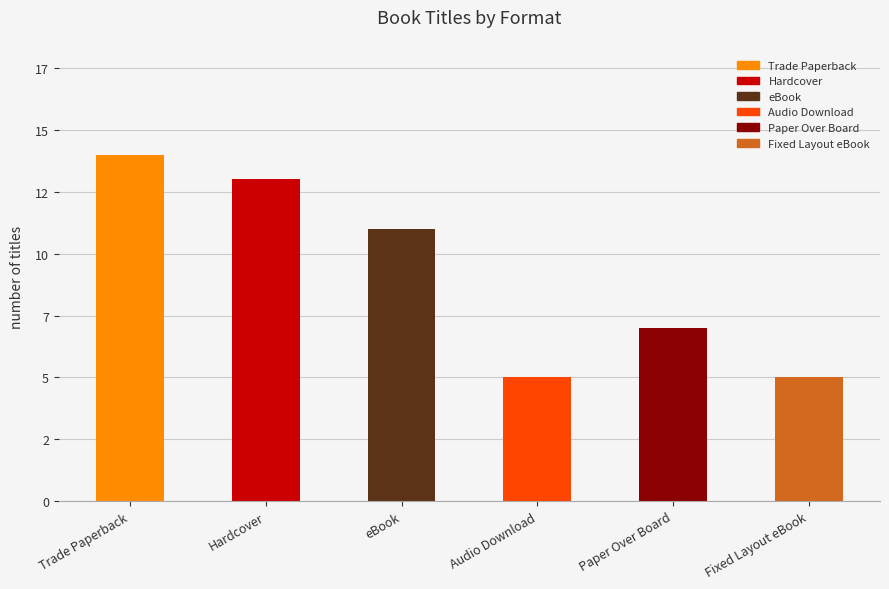

Does the chart contain any negative values?

No